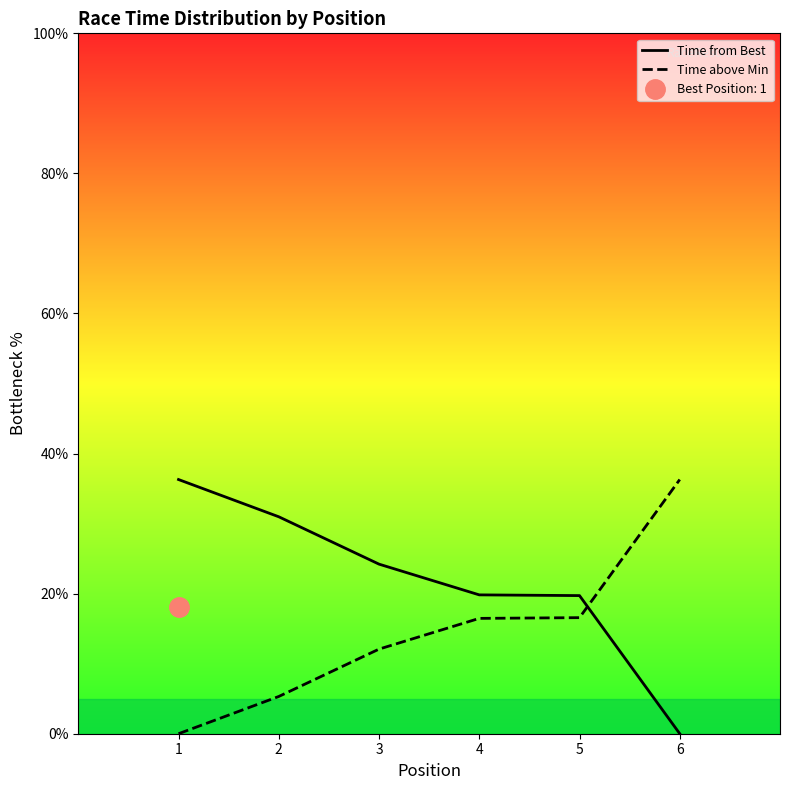

The Time from Best series shows 26.0 at 4. True or false?

False